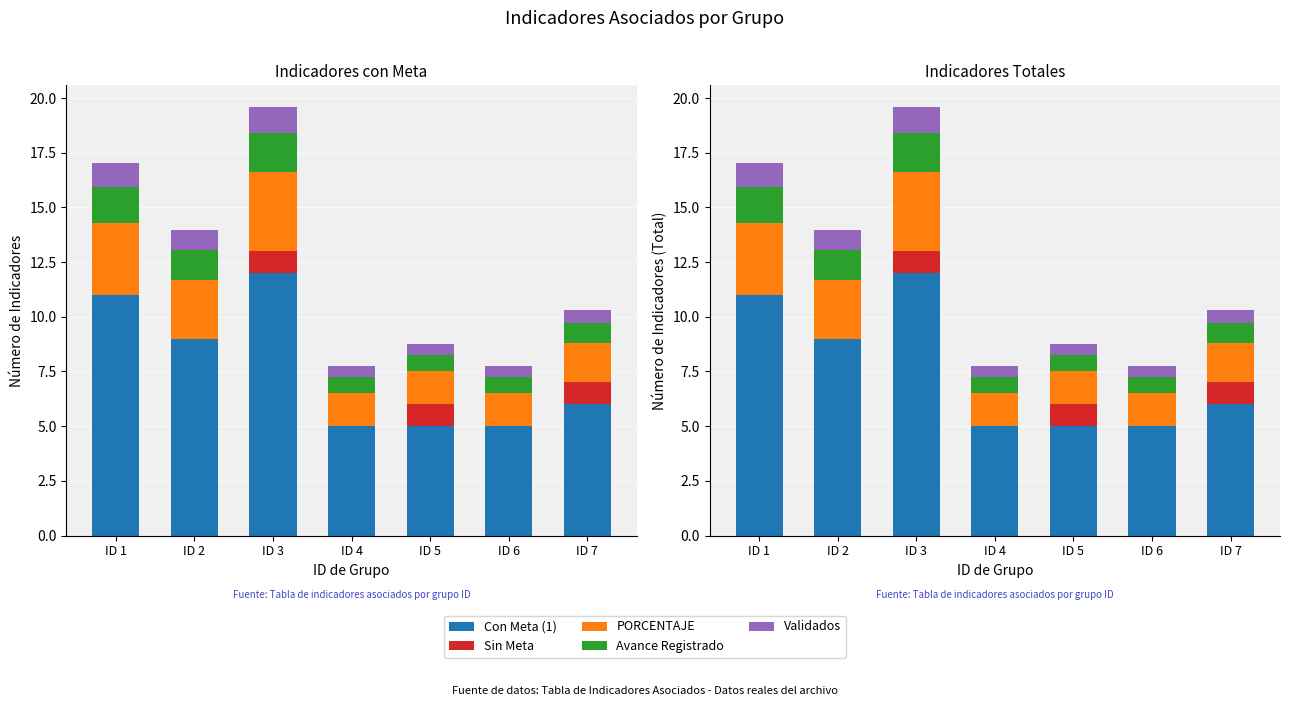

Reading left to right, list all the values displayed in this chart.

Con Meta (1): 11.0	9.0	12.0	5.0	5.0	5.0	6.0
Sin Meta: 0.0	0.0	1.0	0.0	1.0	0.0	1.0
PORCENTAJE: 3.3	2.7	3.6	1.5	1.5	1.5	1.8
Avance Registrado: 1.7	1.3	1.8	0.8	0.8	0.8	0.9
Validados: 1.1	0.9	1.2	0.5	0.5	0.5	0.6